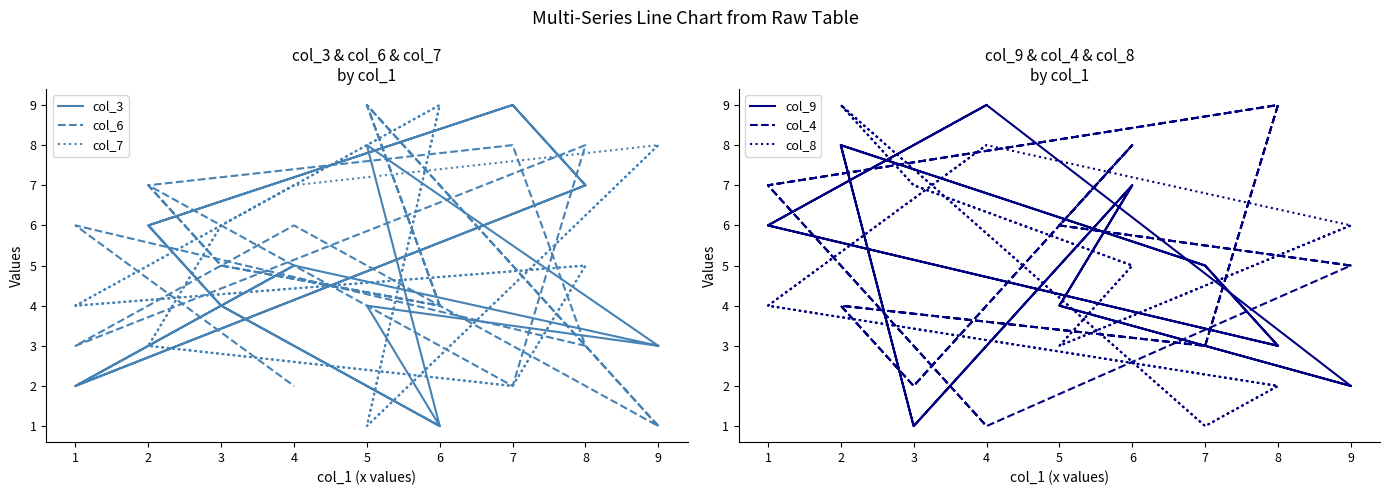

What is the total value across all series at 9?

25